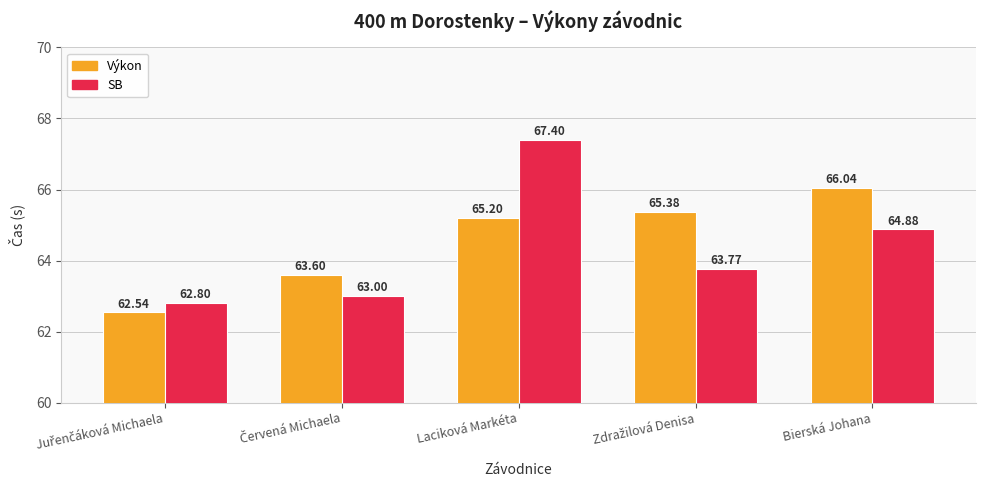

How many groups of bars are there?

5